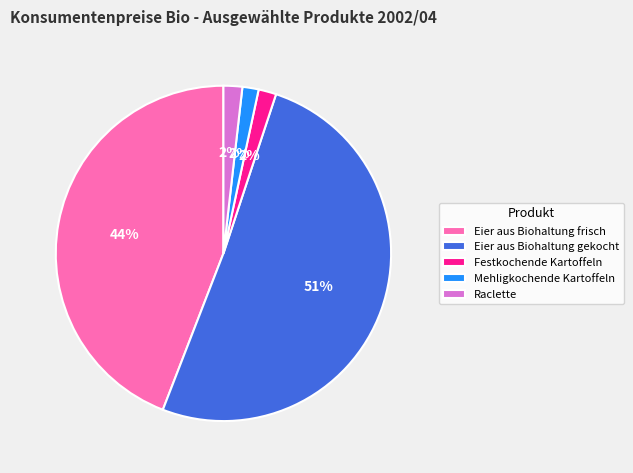

Combined, do Raclette and Eier aus Biohaltung frisch account for over 50%?

No